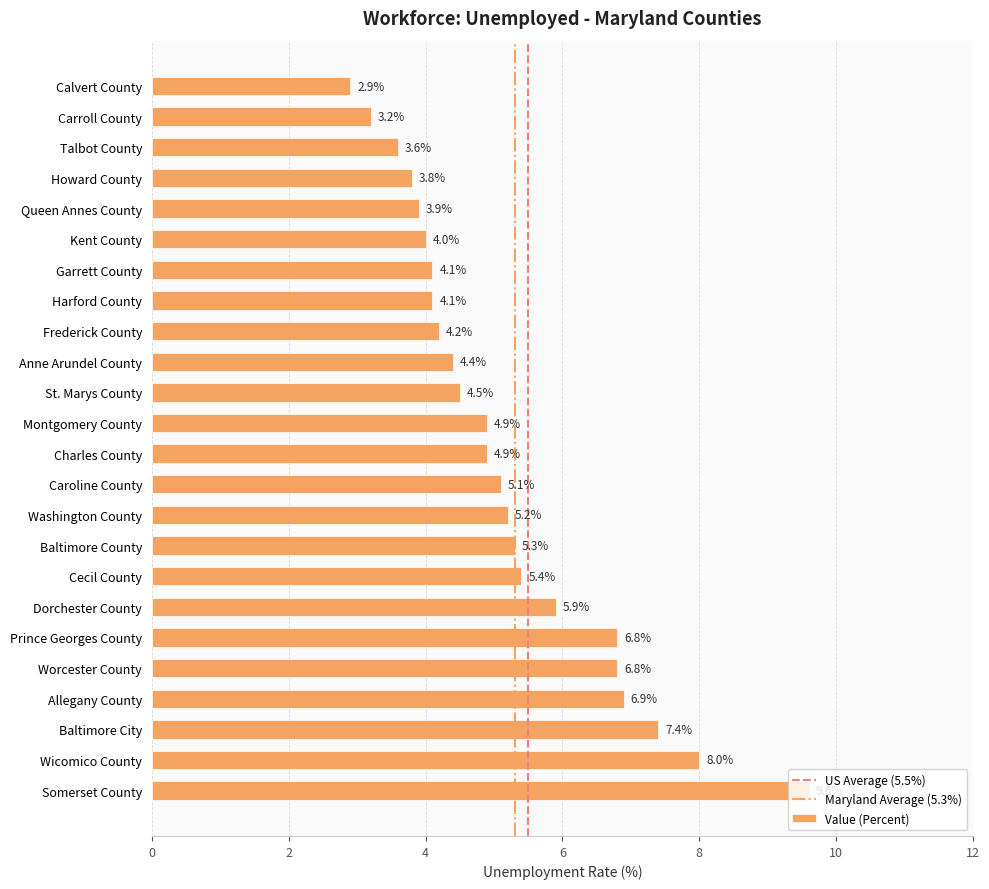

Which label corresponds to the smallest value in the chart?

Calvert County